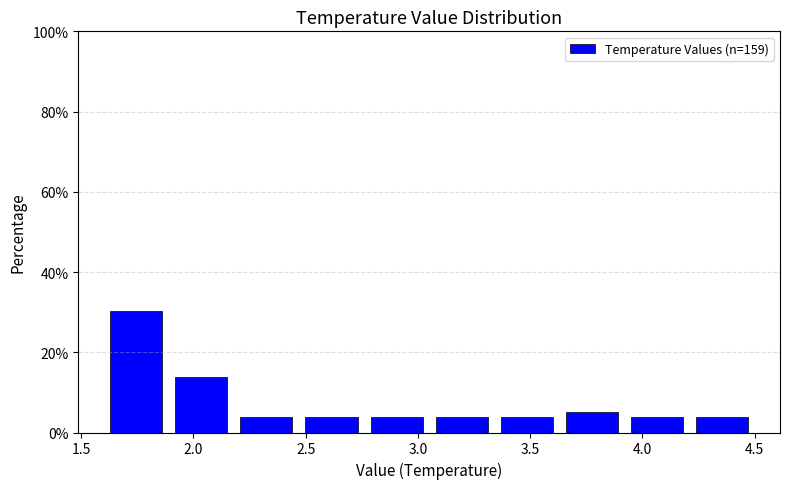

Reading left to right, list every bar in this chart as the range it spans on the x-axis followed by its height. Neither the bar edges nor the heights are printed on the chart, so give them approximately, as read against the axes.

1.60 to 1.89: 30
1.89 to 2.18: 14
2.18 to 2.47: 4
2.47 to 2.76: 4
2.76 to 3.05: 4
3.05 to 3.34: 4
3.34 to 3.63: 4
3.63 to 3.92: 6
3.92 to 4.21: 4
4.21 to 4.50: 4